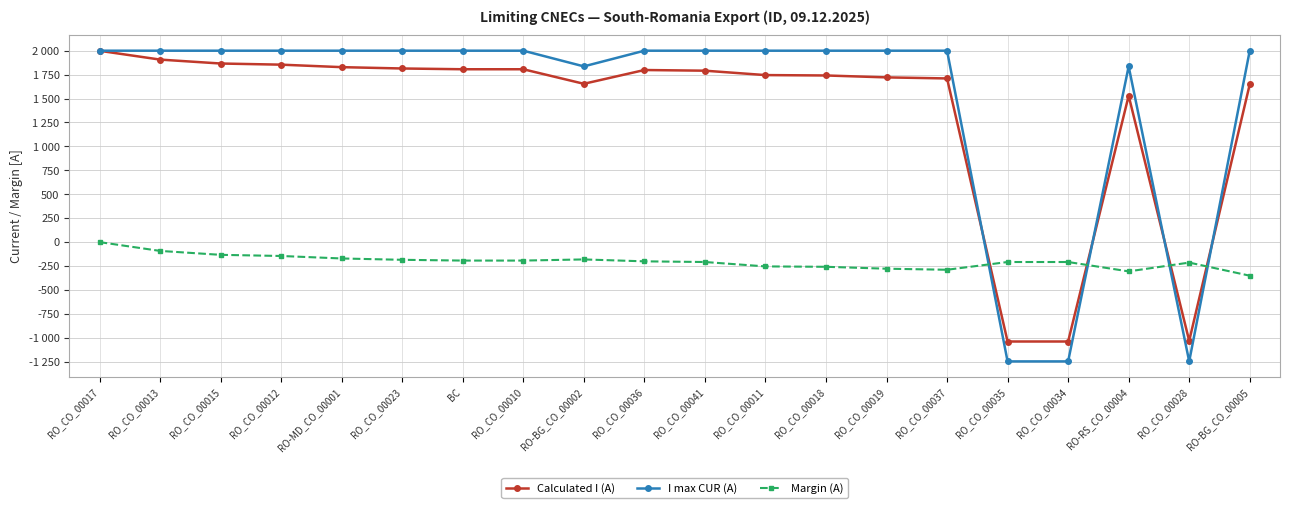

The I max CUR (A) series shows 1154 at RO_CO_00037. True or false?

False